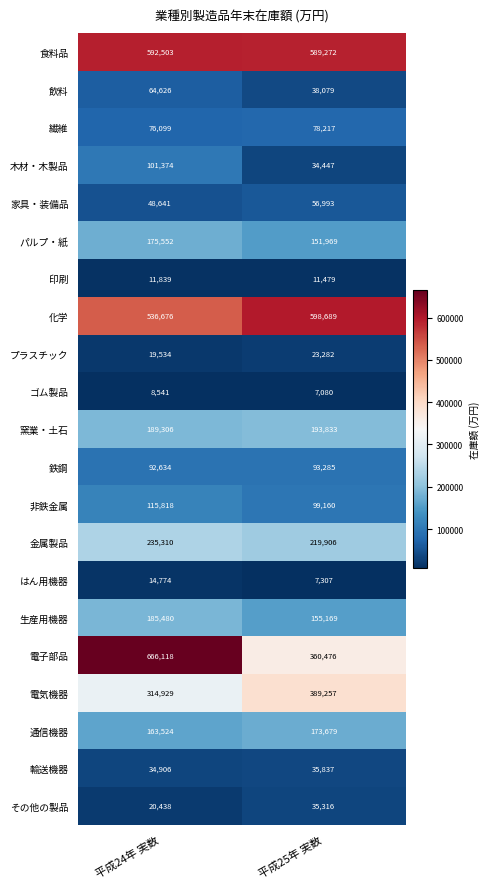

Which label corresponds to the smallest value in the chart?

平成25年 実数